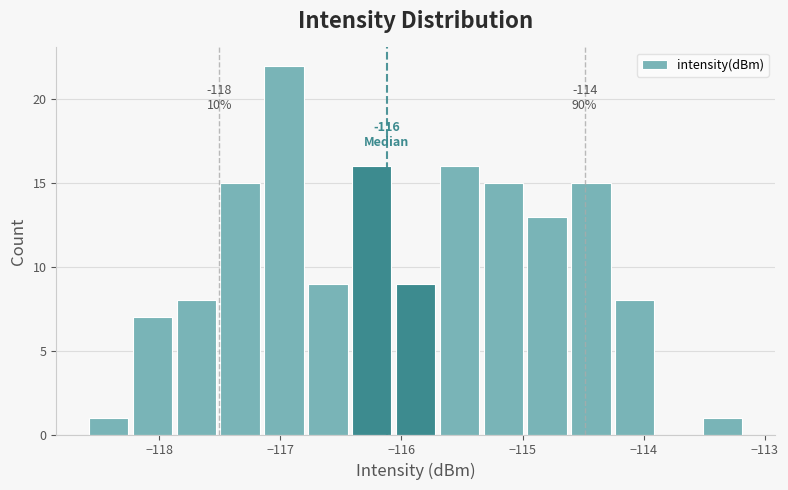

Read against the x-axis, roughly where is the centre of the tallest bar?

-117.0